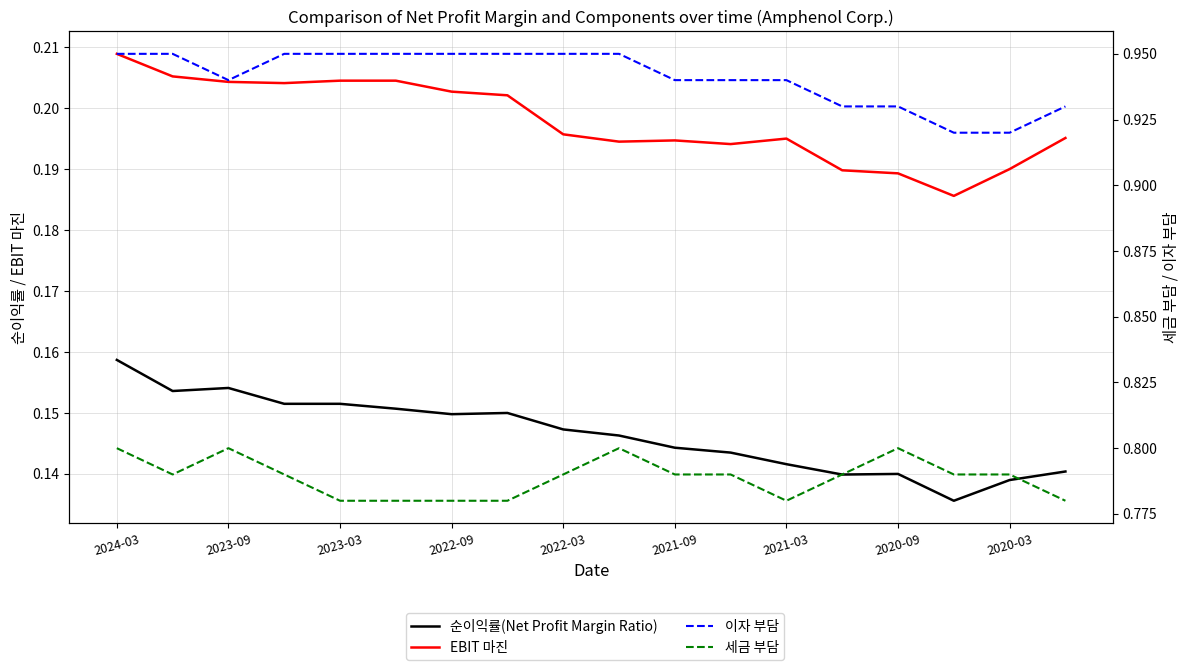

Count the number of categories in the chart.

18